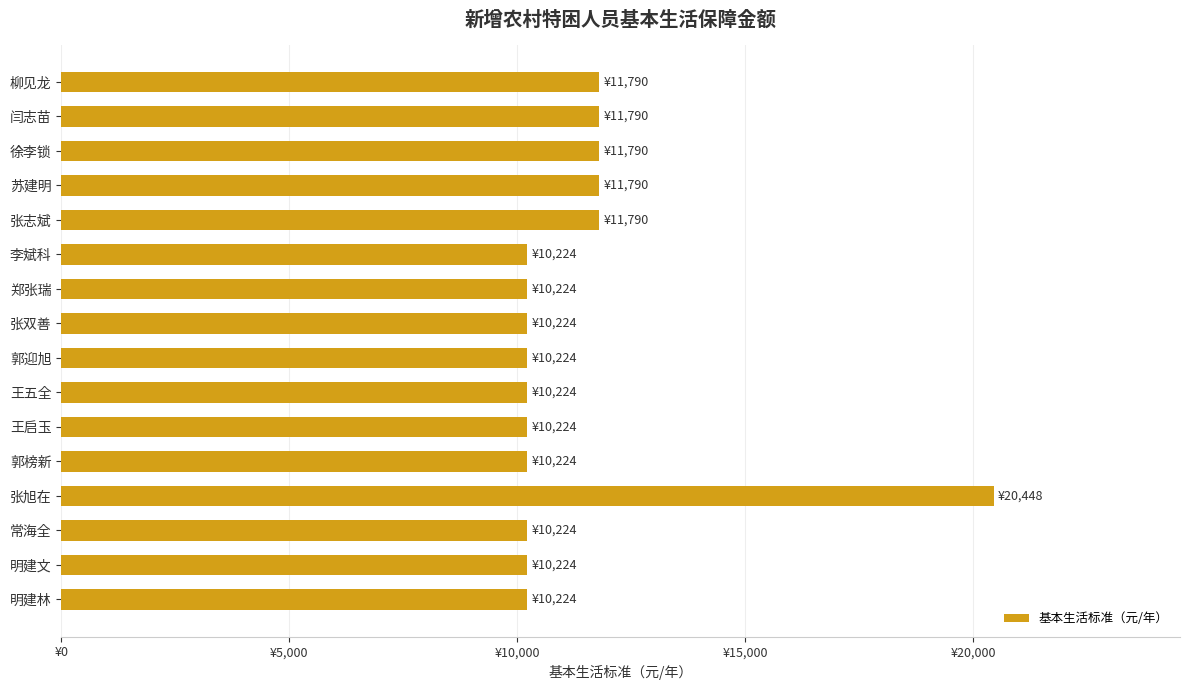

Are the bars horizontal?

Yes